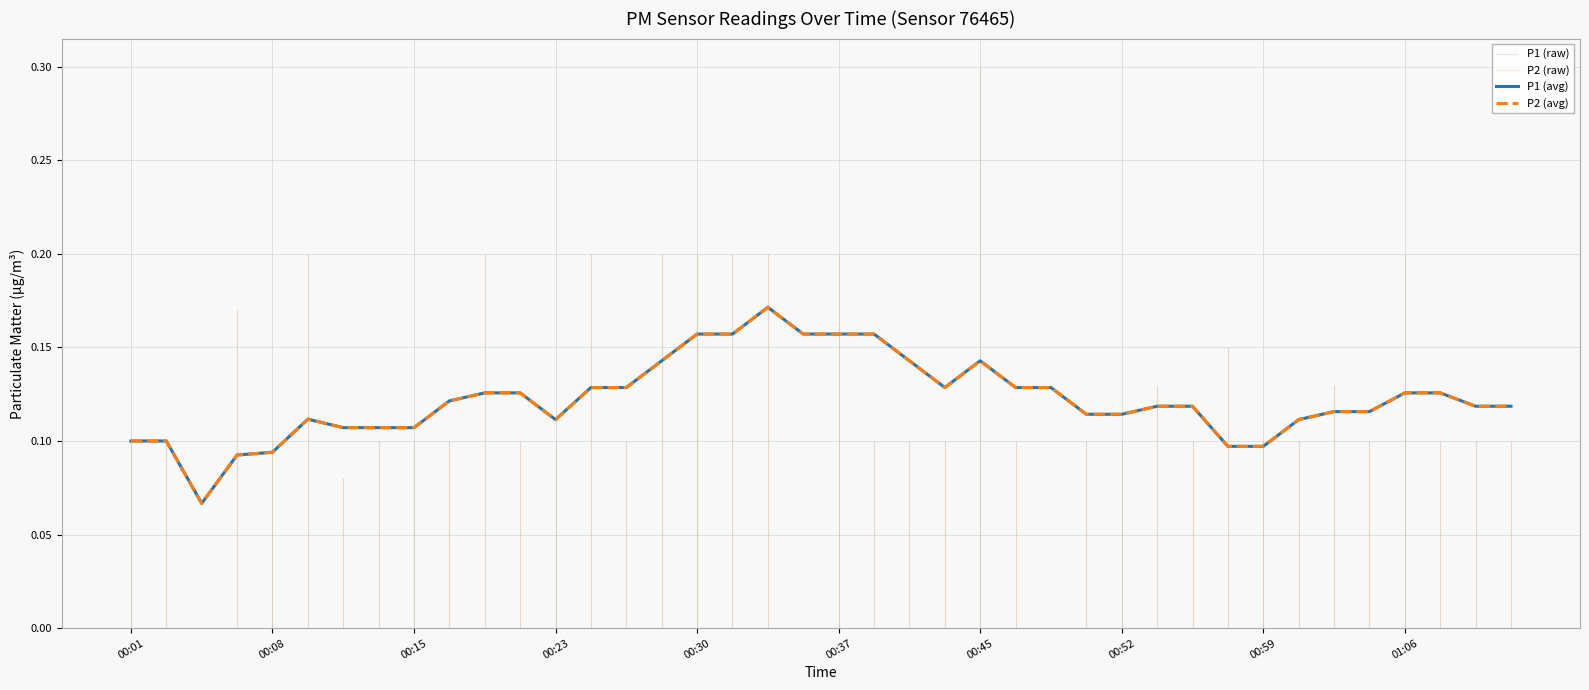

At which category is the sum across all series the highest?

18